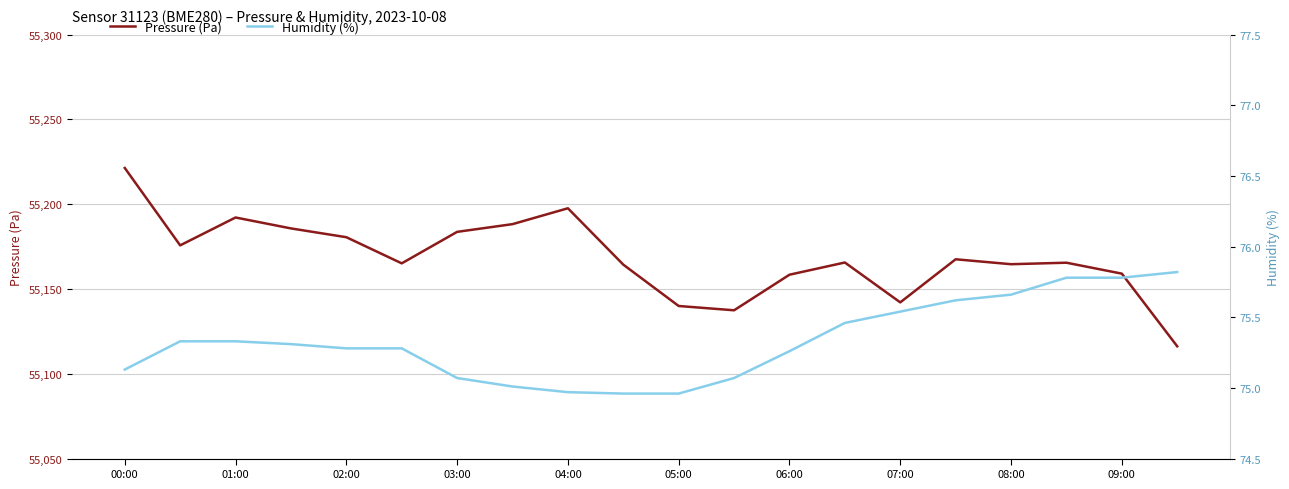

Reading right to left, what are all the values shown in this chart?

Pressure (Pa): 55116.2	55159.1	55165.5	55164.6	55167.5	55142.1	55165.6	55158.4	55137.4	55140.0	55164.4	55197.6	55188.2	55183.7	55165.1	55180.5	55185.7	55192.2	55175.7	55221.4
Humidity (%): 75.8	75.8	75.8	75.7	75.6	75.5	75.5	75.3	75.1	75.0	75.0	75.0	75.0	75.1	75.3	75.3	75.3	75.3	75.3	75.1